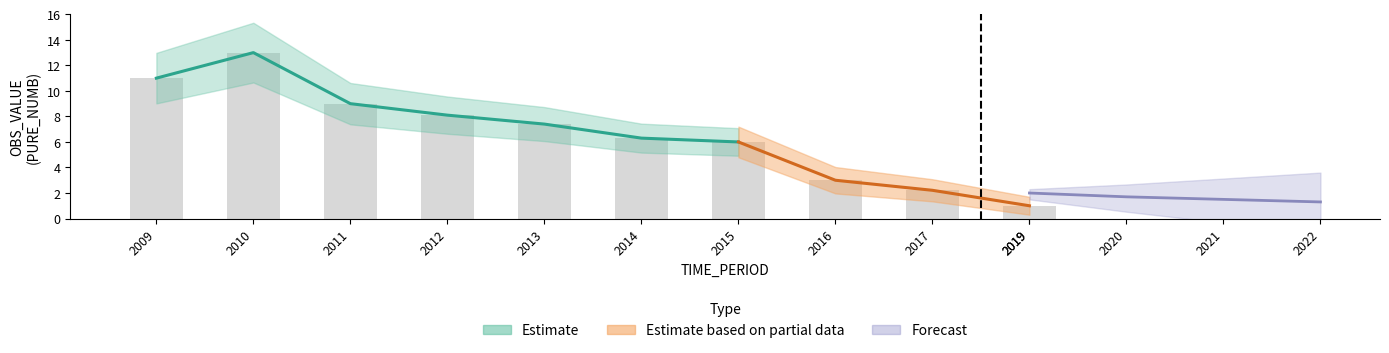

Which category has the highest value across all series?

2010